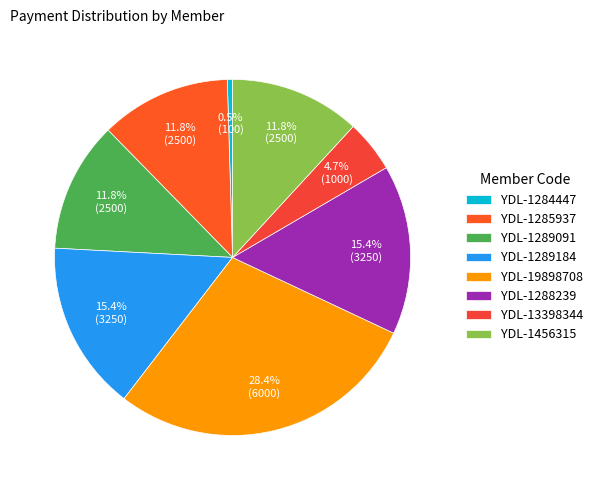

What percentage is NOT represented by YDL-1456315?

88.2%